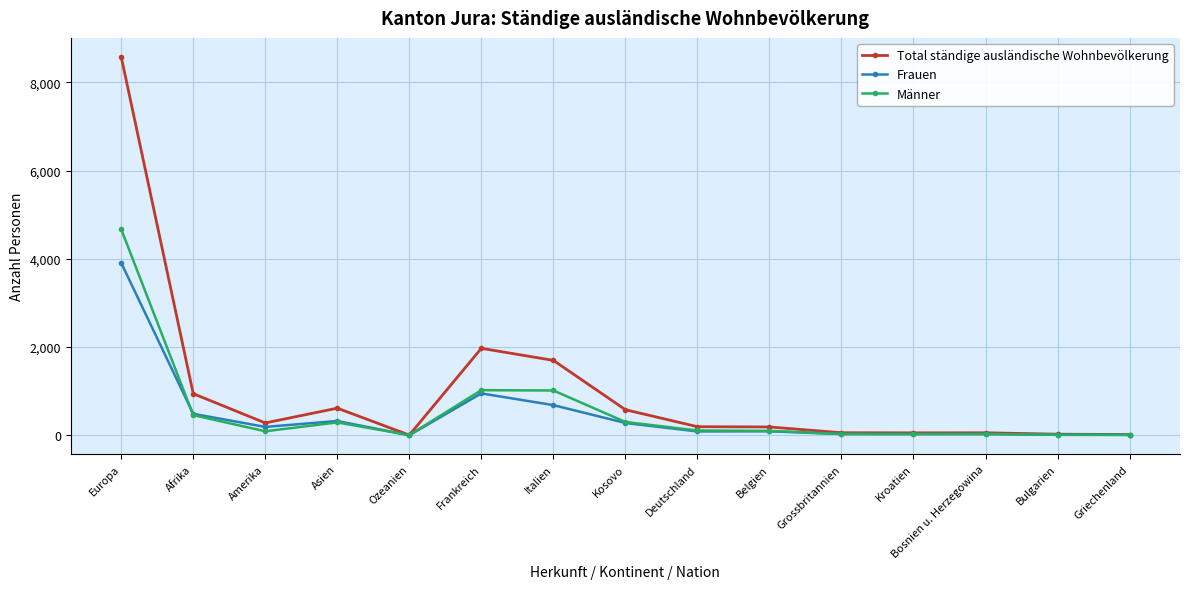

Which series has the largest total across all categories?

Total ständige ausländische Wohnbevölkerung